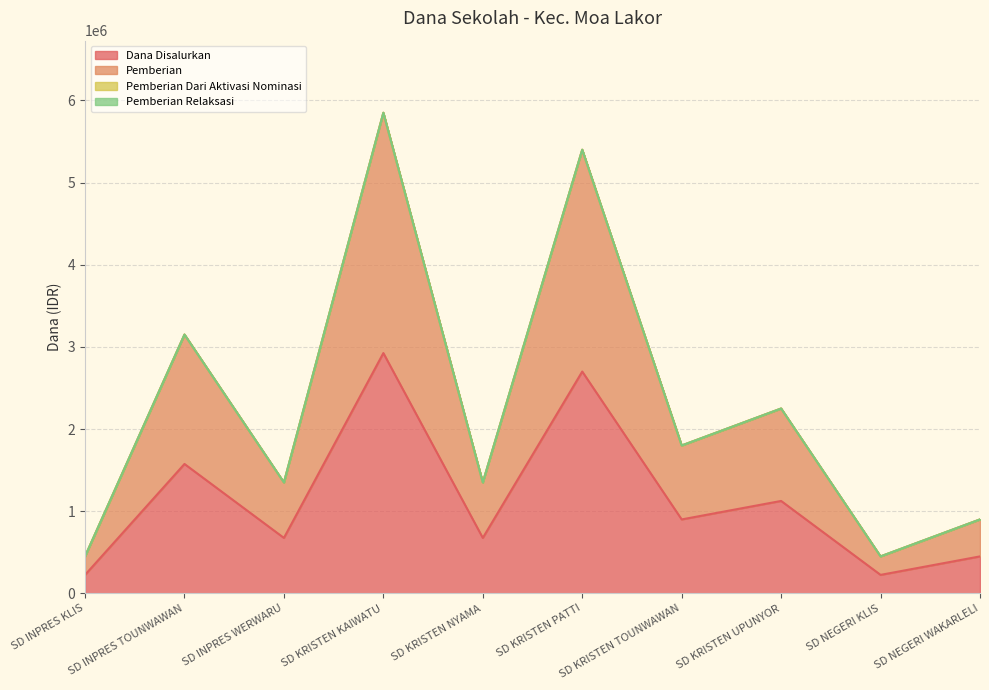

At how many categories does at least one series exceed 2771742?

3